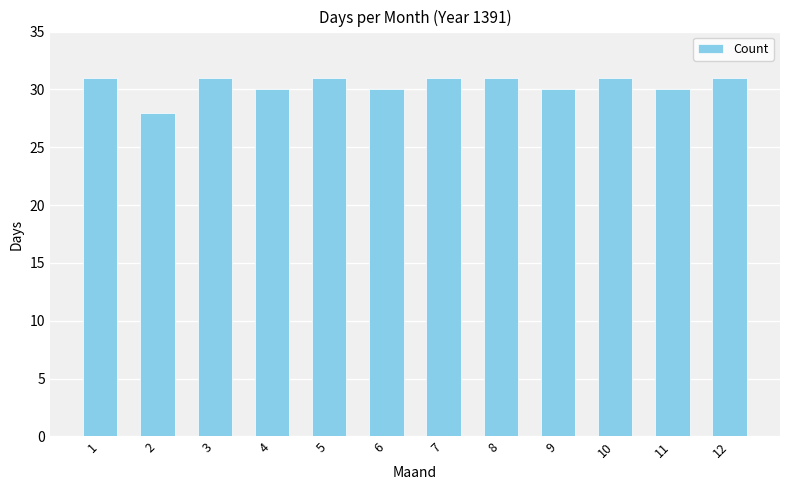

What is the value of the 8th bar from the left?

31